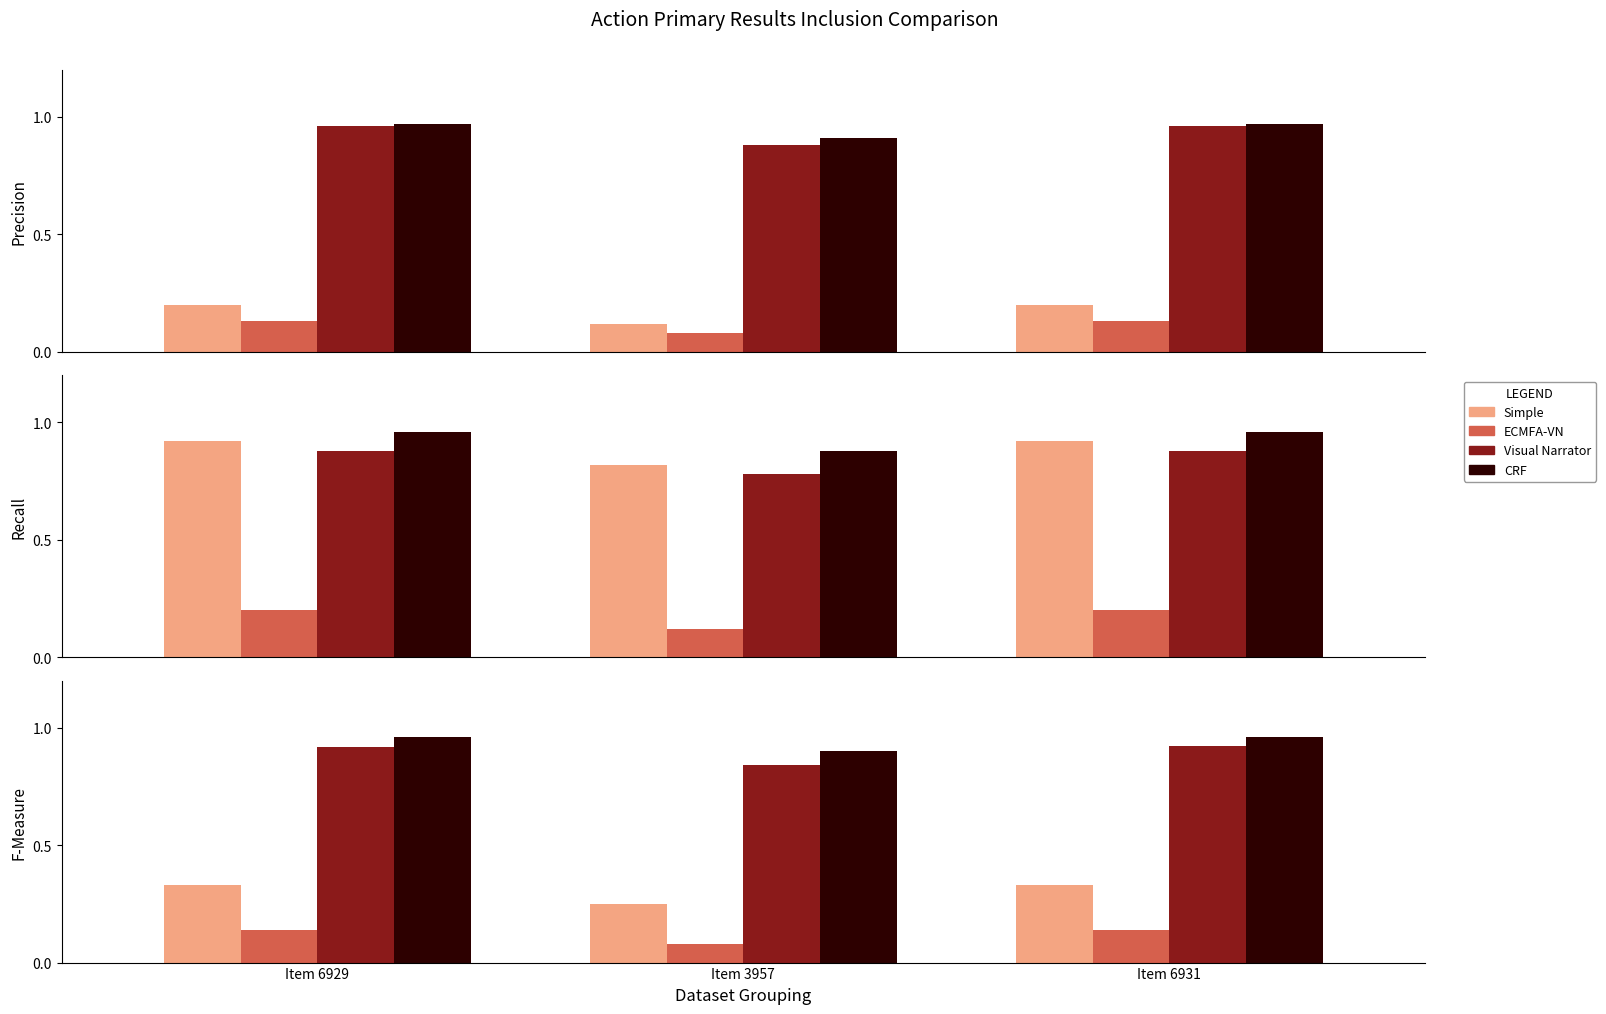

List the labels in order of CRF value, largest first.

Item 6931, Item 6929, Item 3957